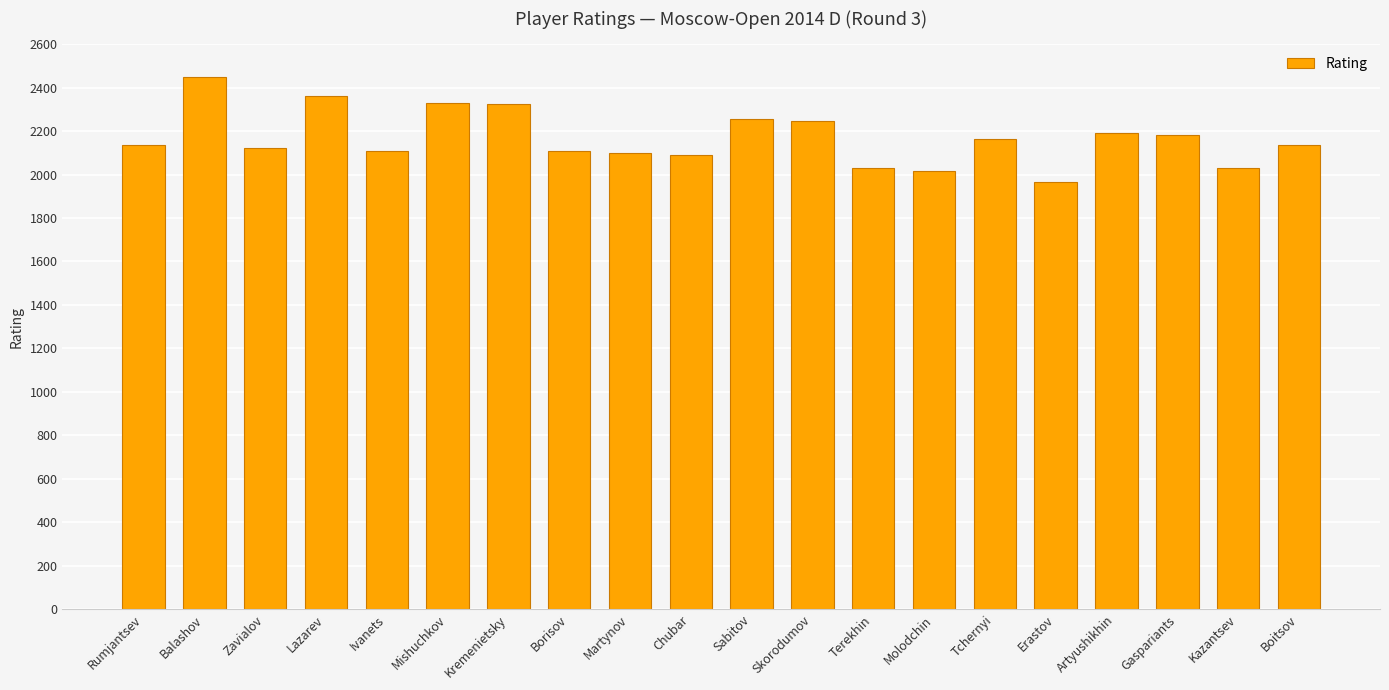

What is the maximum value shown in the chart?

2447